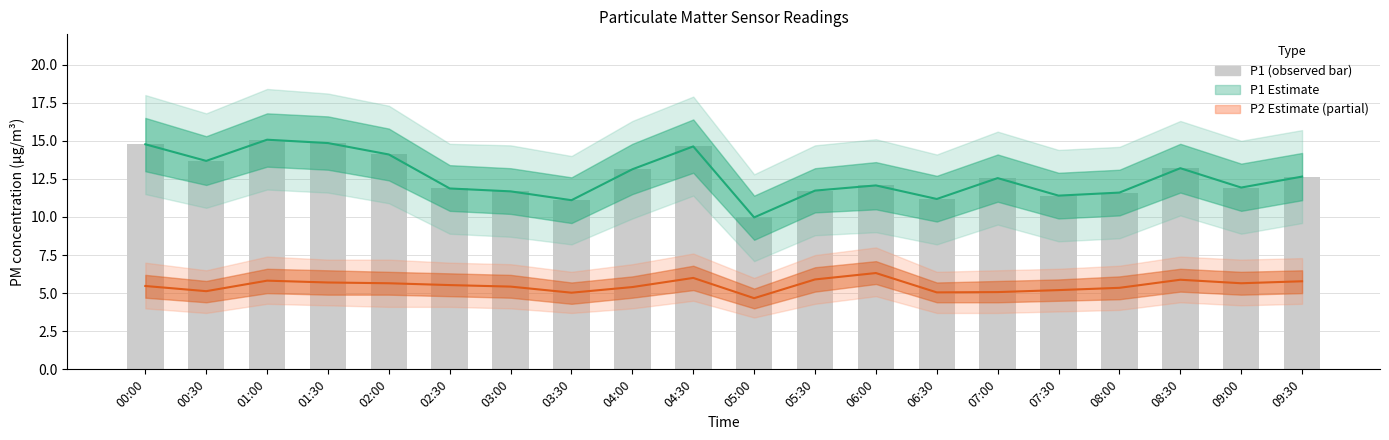

At which category is the sum across all series the highest?

01:00